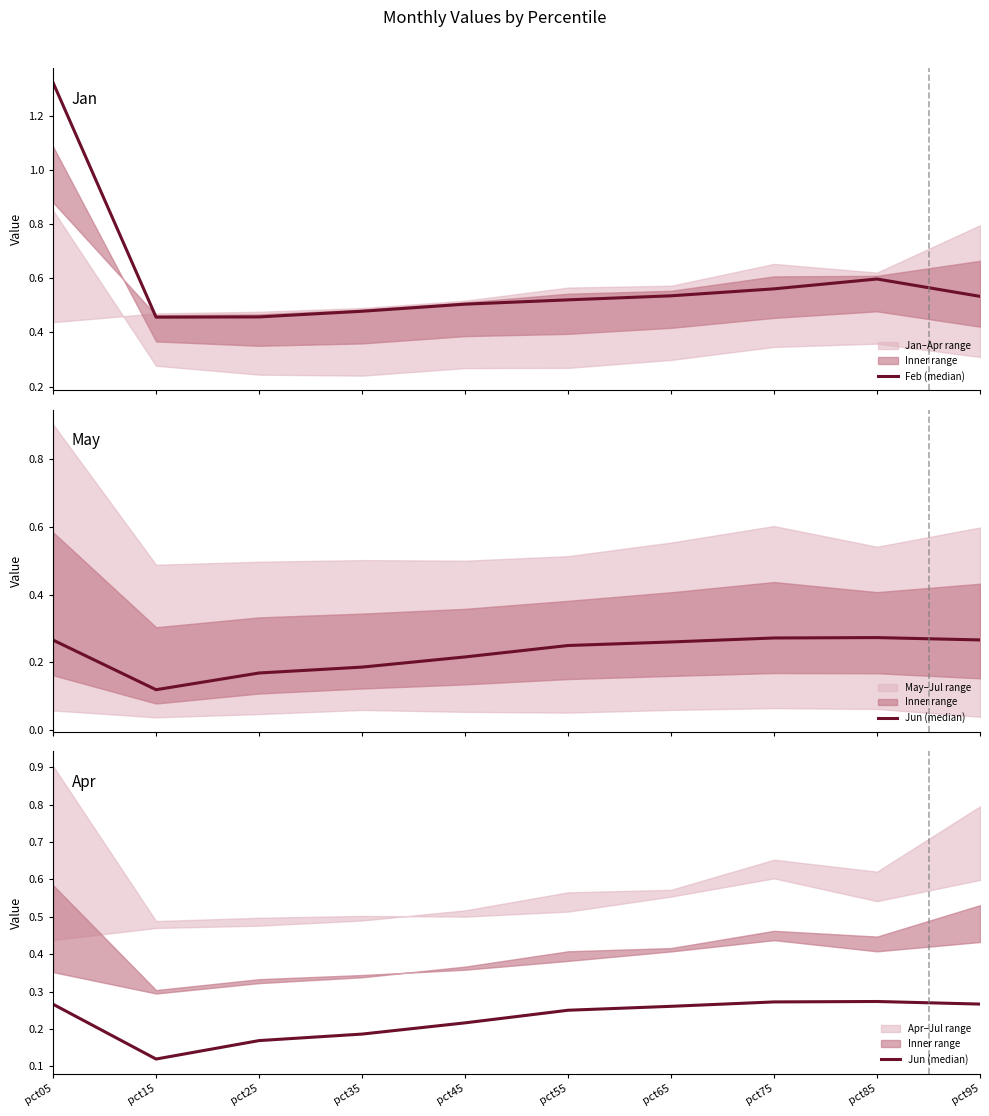

How many interior local valleys does the Jun (median) series have?

1